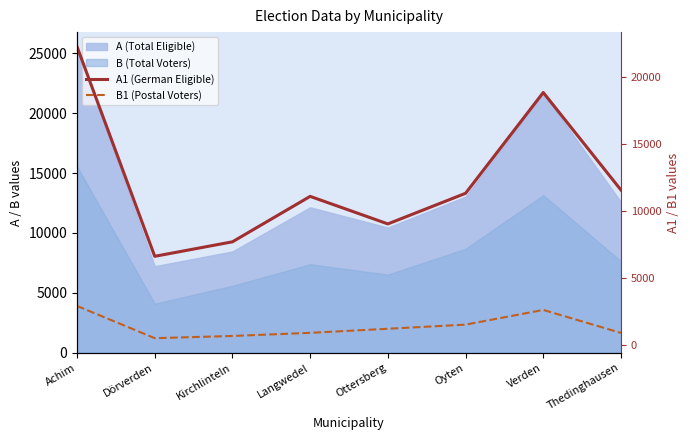

True or false: B1 (Postal Voters) and A1 (German Eligible) cross at least once.

False